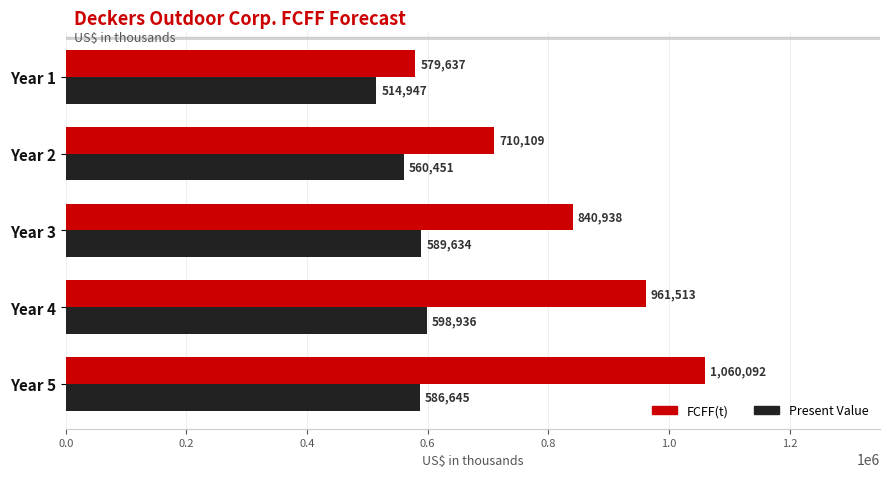

List the series in order of their overall mean, highest first.

FCFF(t), Present Value